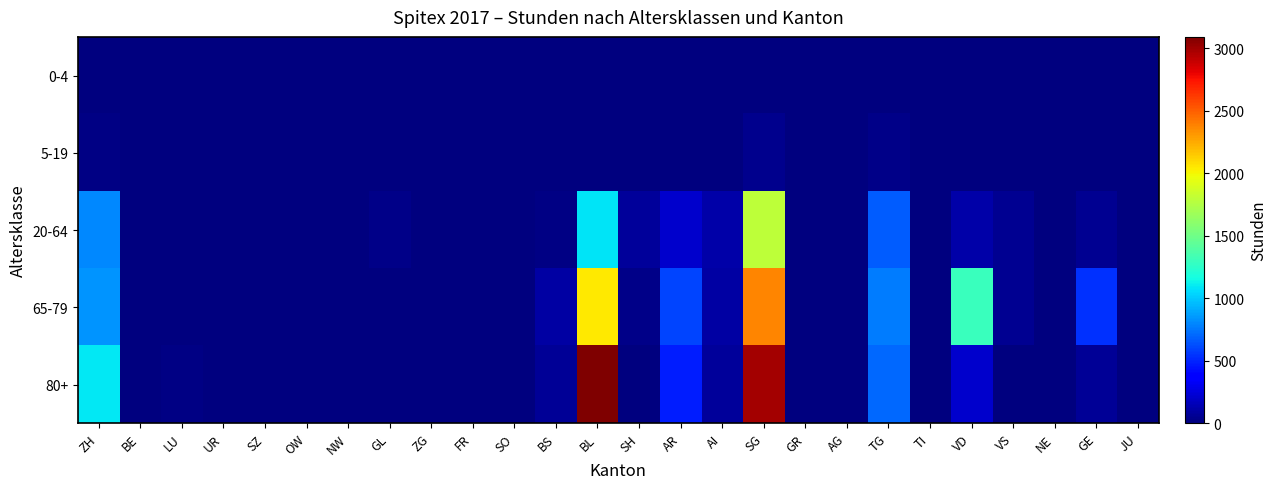

Which series changed the most between FR and SH?

20-64